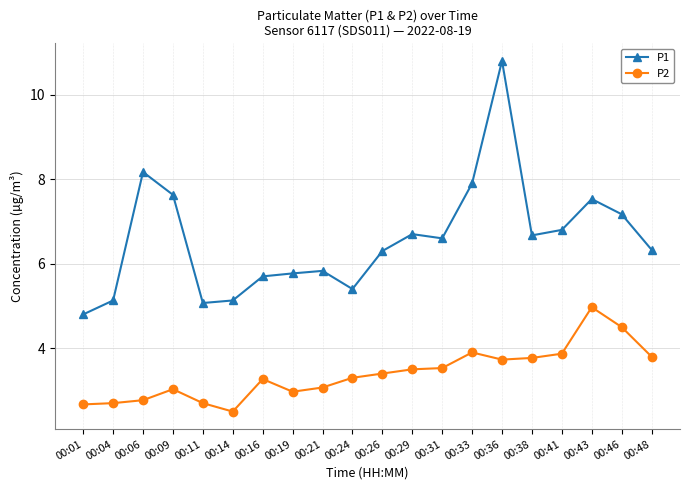

Which series has the widest spread of values?

P1